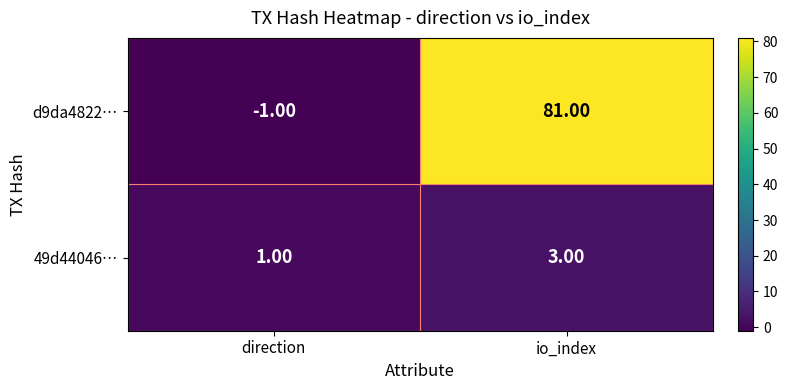

At which label is d9da4822… closest to 40?

direction